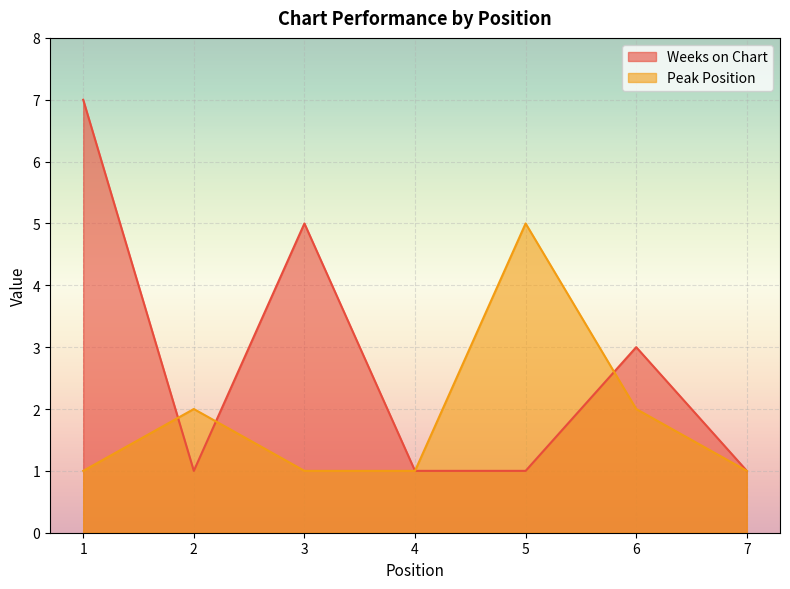

Rank the series at 3 from highest to lowest value.

Weeks on Chart, Peak Position